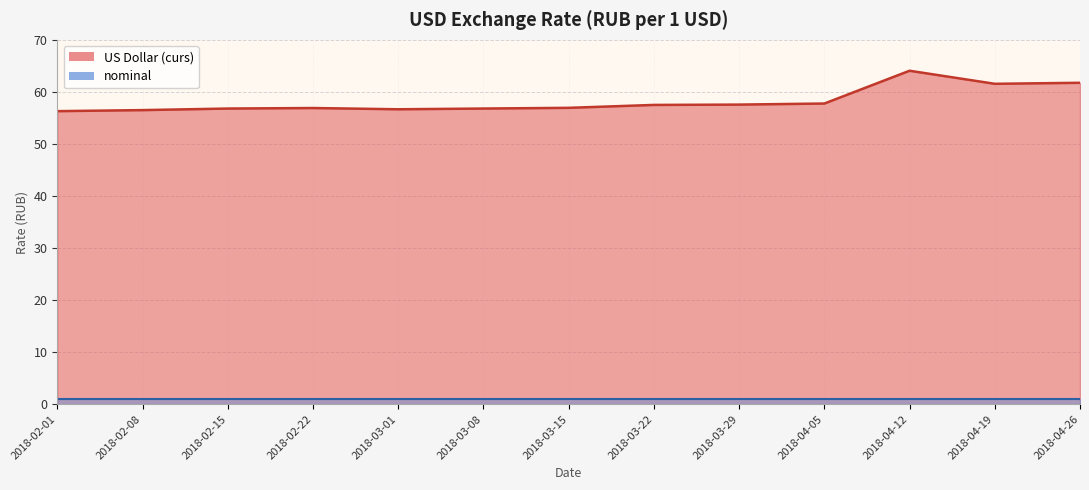

True or false: the data shows 32.8 at 2018-03-22.

False